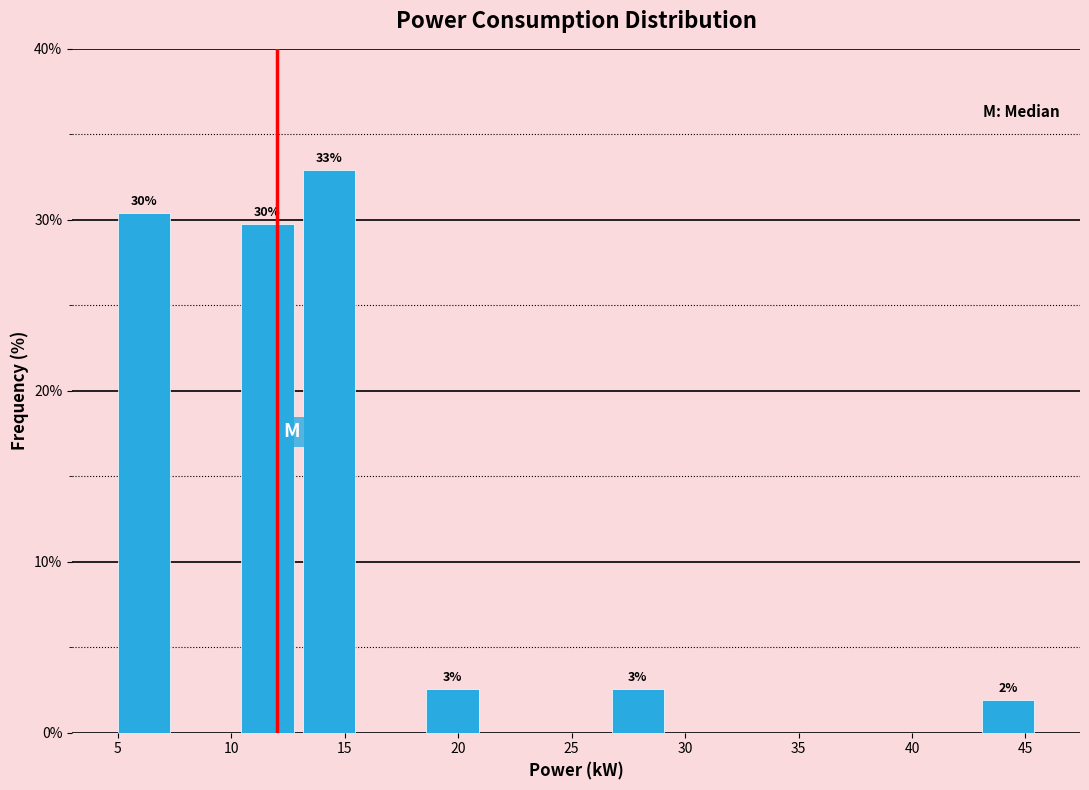

Over which range of the x-axis is the bar tallest?

13.0 to 15.5